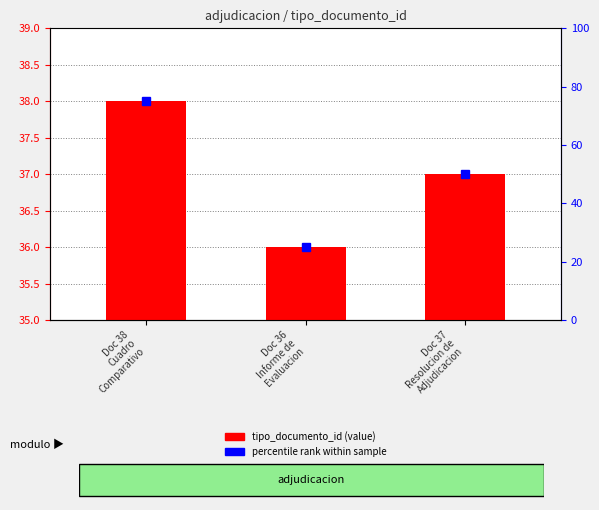

What is the value of the percentile rank within sample bar at the 2nd from the left?

25